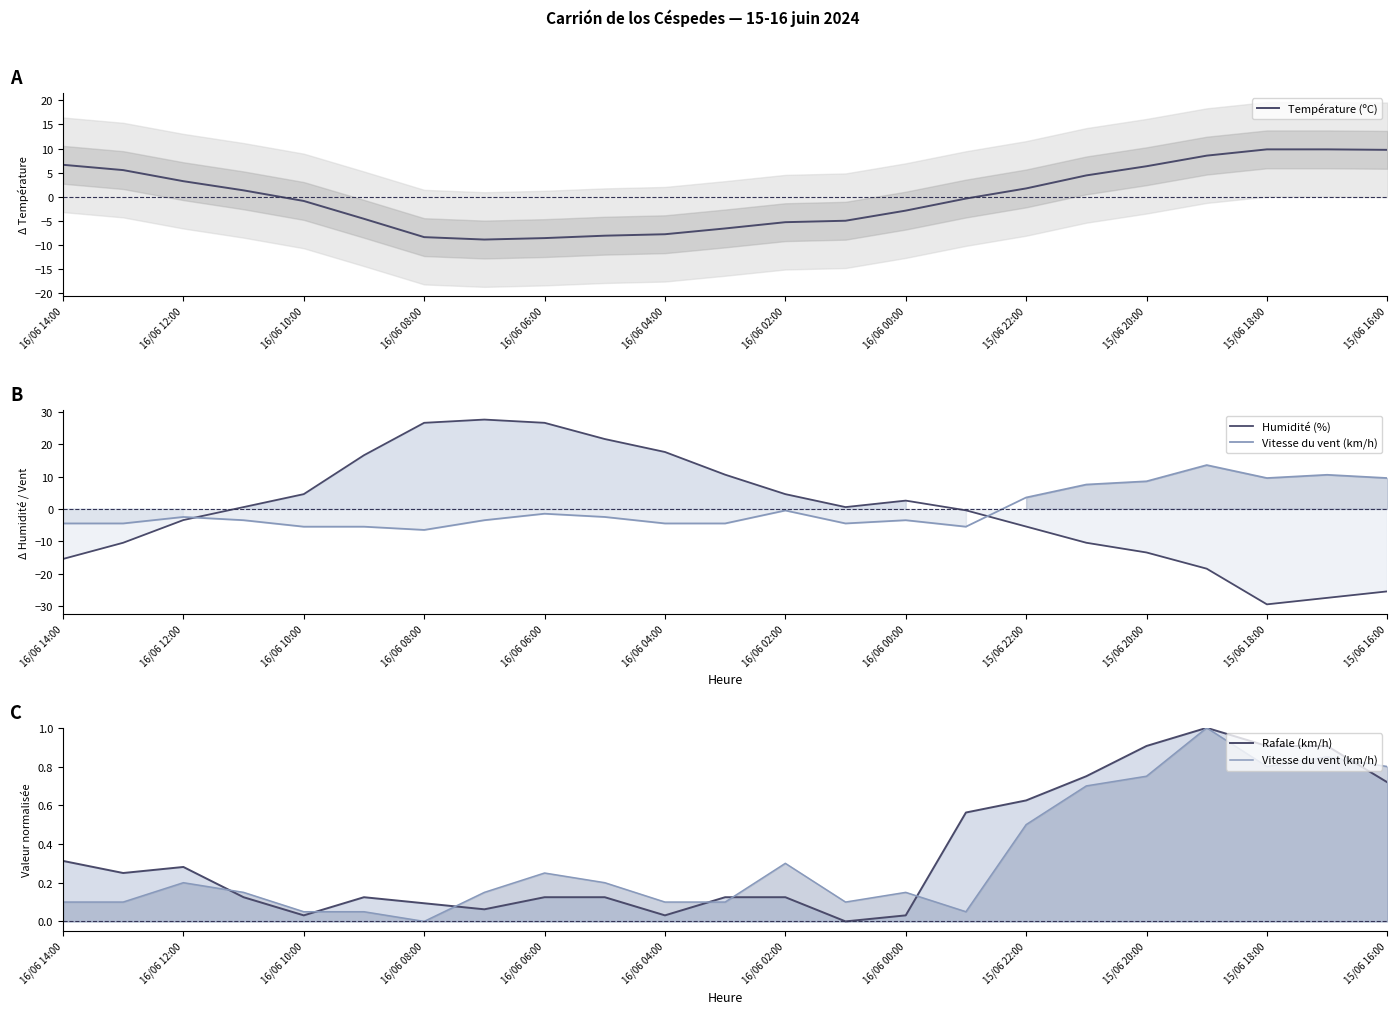

The Température (ºC) series shows 3.1 at 15/06 22:00. True or false?

False